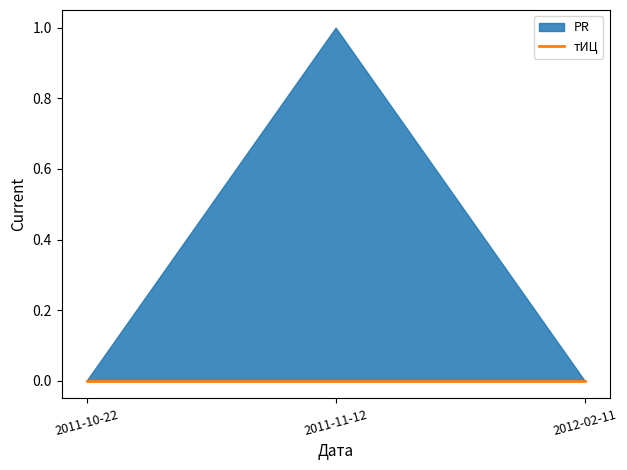

What is the difference between the PR values at 2011-11-12 and 2011-10-22?

1